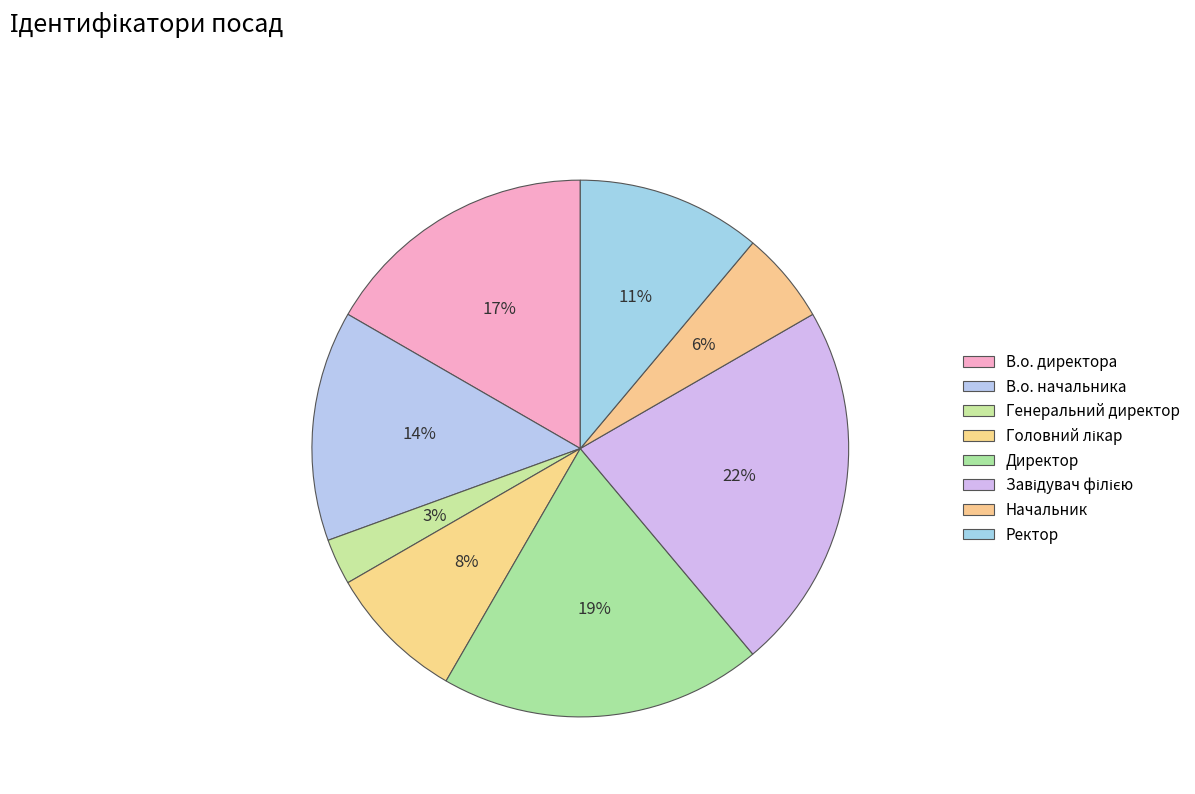

How many segments does this pie chart have?

8